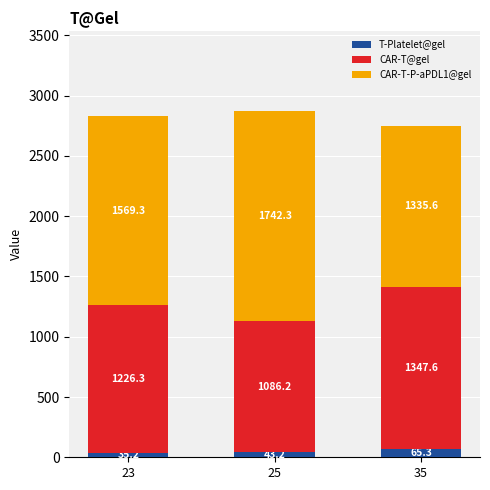

What is the total value across all series at 23?

2830.8